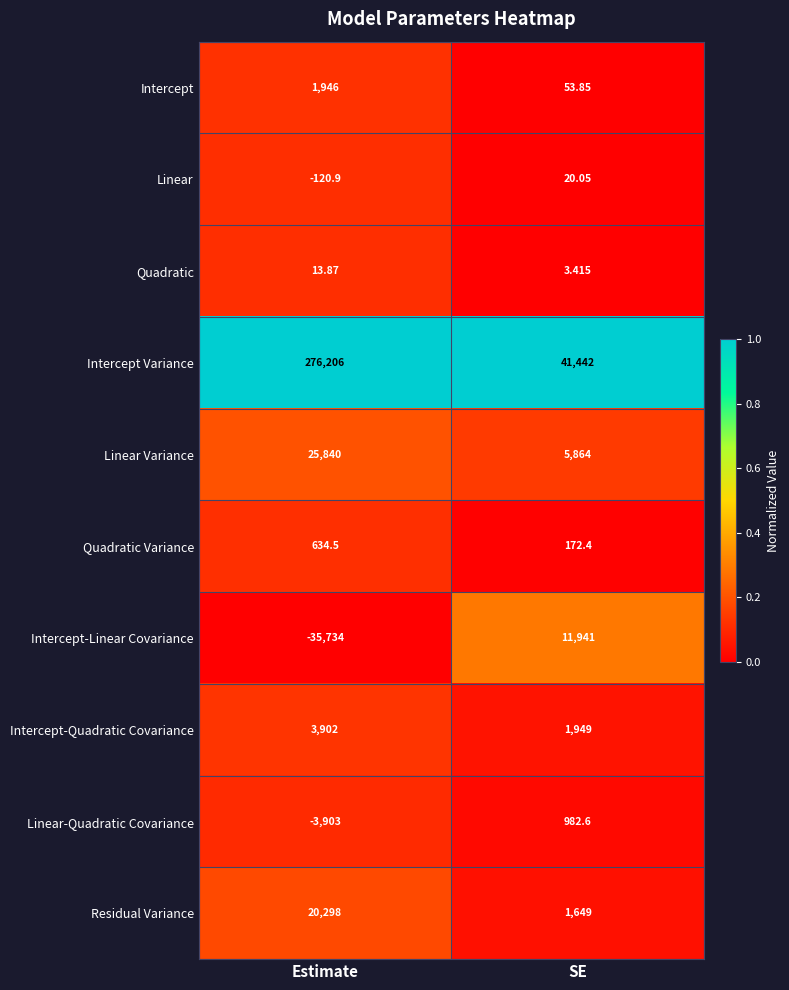

Which series has the largest total across all categories?

Intercept Variance